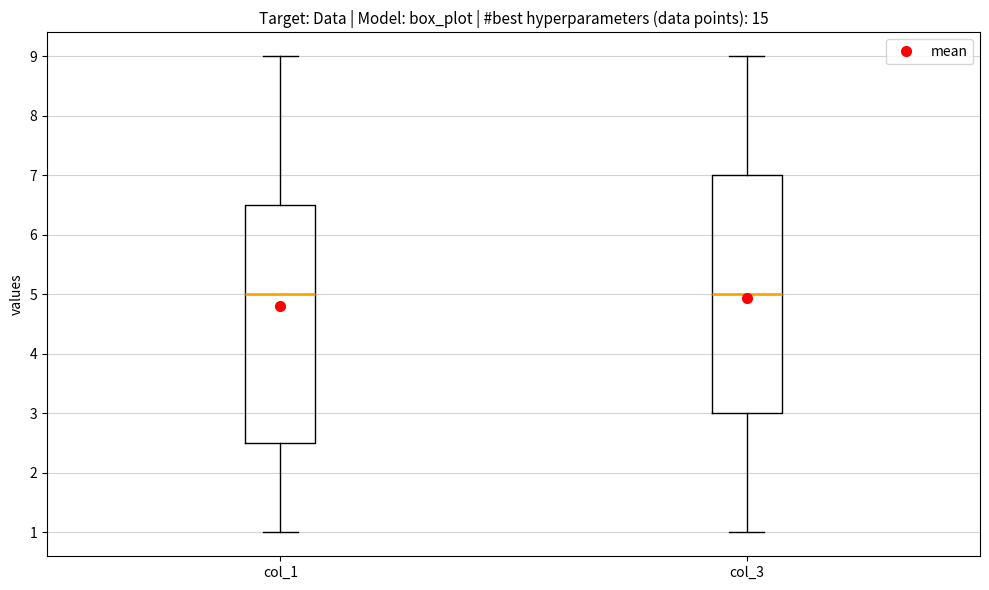

Reading left to right, read every box against the y-axis: the position of its median line, the range the box covers, and the ends of its whiskers. The values are not printed on the chart, so give them approximately, as read against the axis.

col_1: median 5.0, box 2.5 to 6.5, whiskers 1.0 to 9.0
col_3: median 5.0, box 3.0 to 7.0, whiskers 1.0 to 9.0